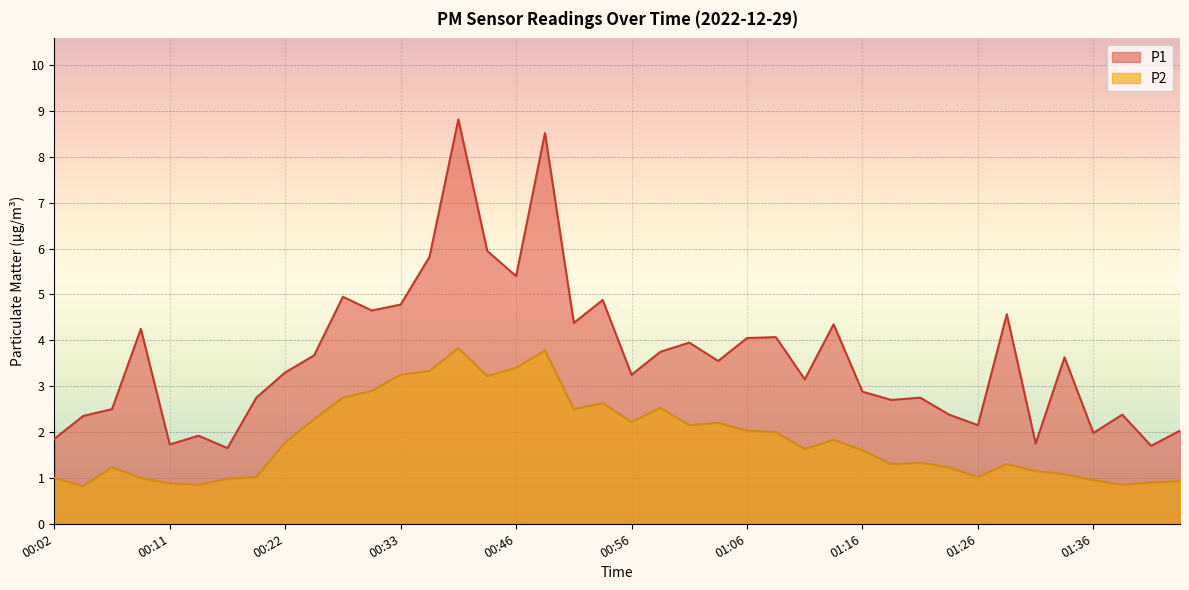

Rank the series by their maximum value, from highest to lowest.

P1, P2